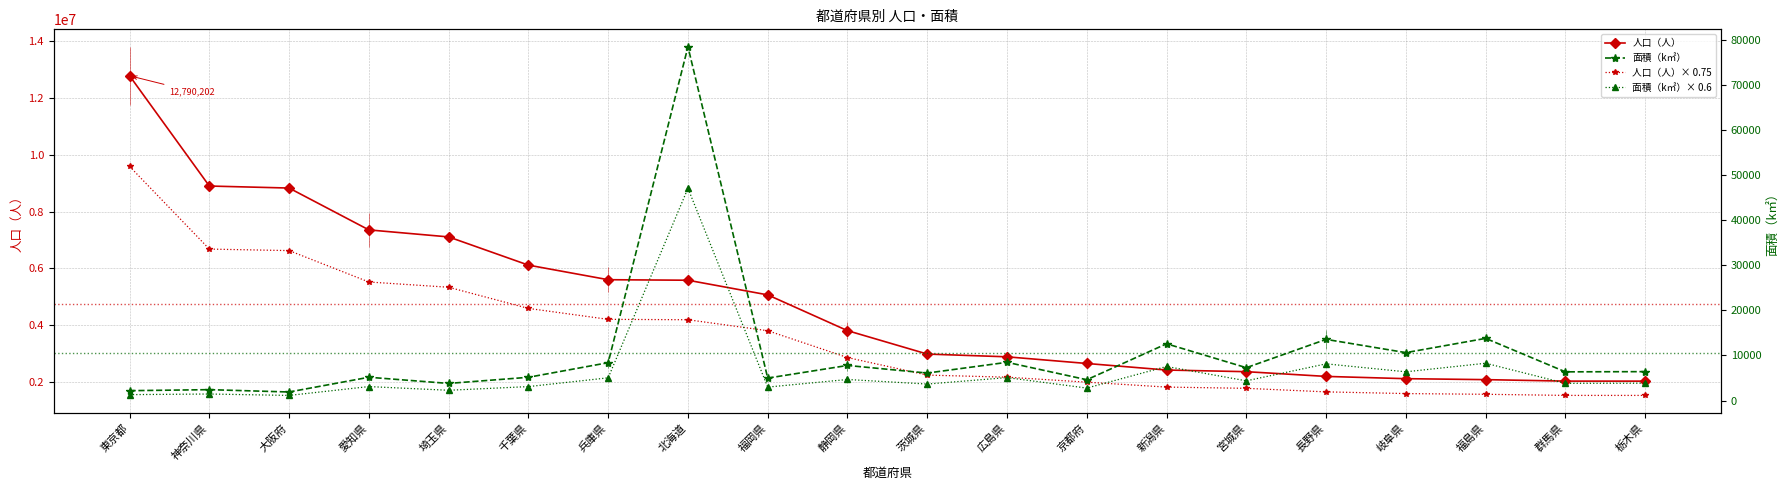

Is this an area chart (filled region under the line)?

No